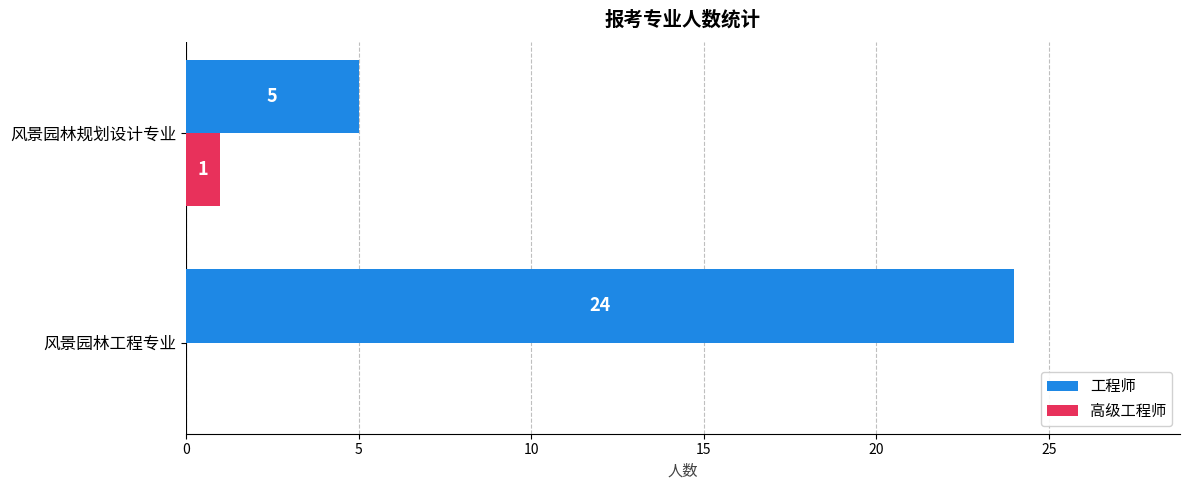

Which series has the largest total across all categories?

工程师